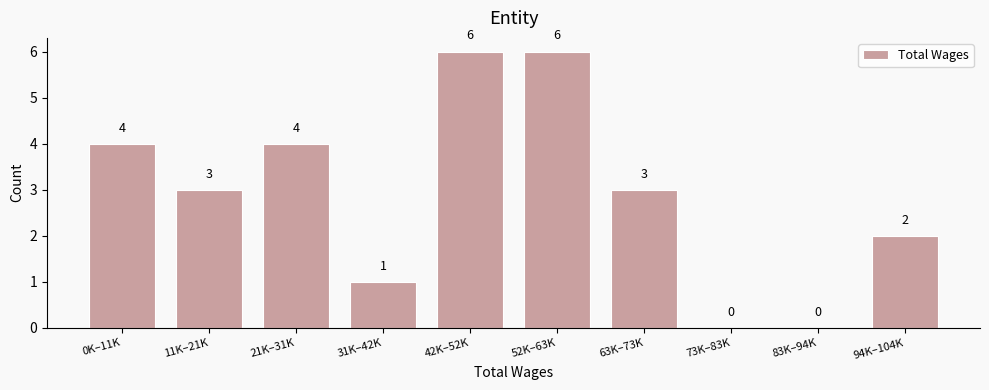

Reading left to right, transcribe all the data shown in this chart.

0K–11K=4	11K–21K=3	21K–31K=4	31K–42K=1	42K–52K=6	52K–63K=6	63K–73K=3	73K–83K=0	83K–94K=0	94K–104K=2